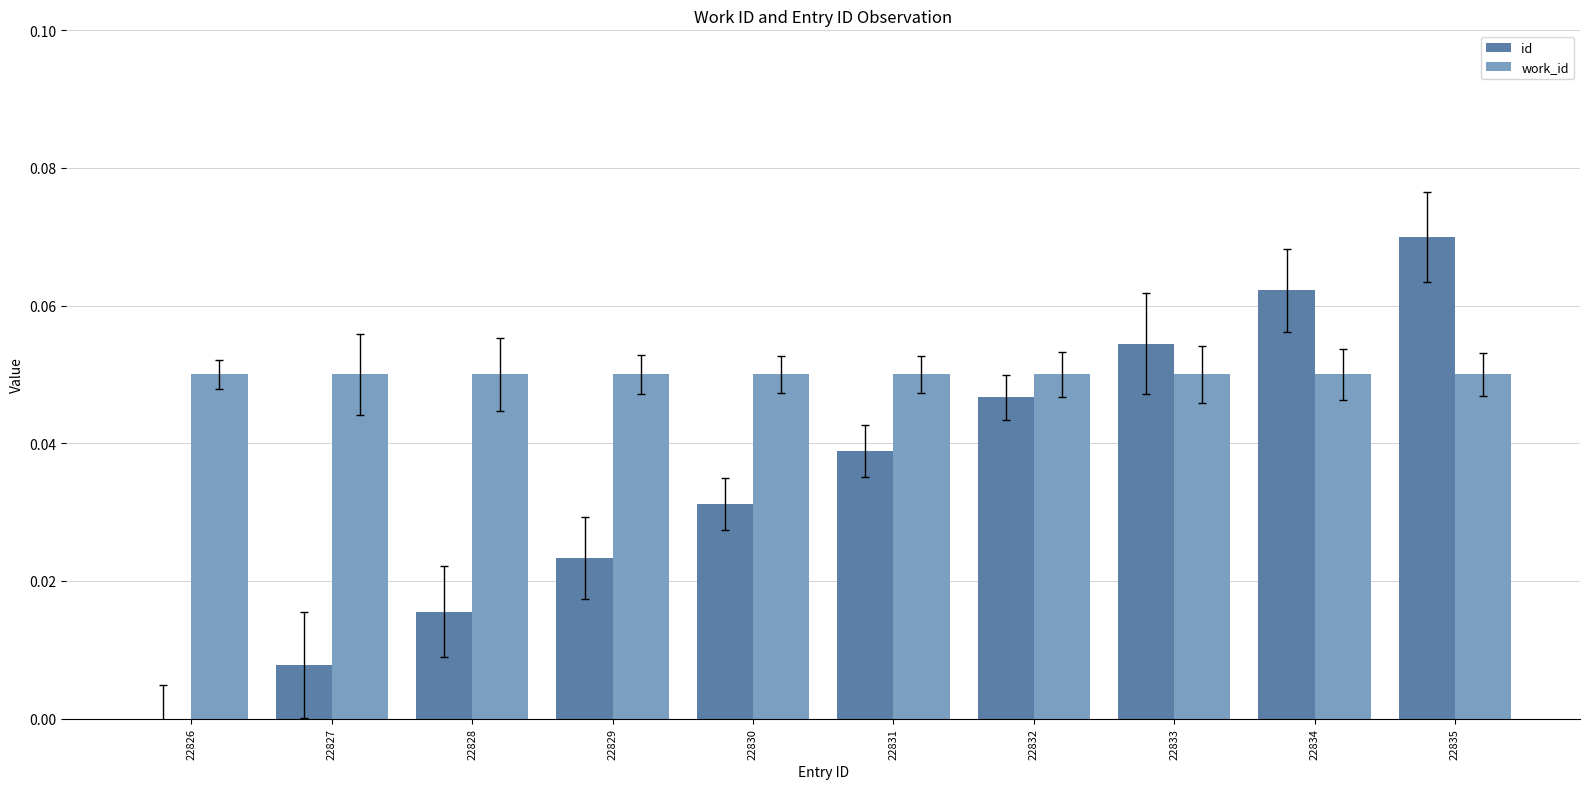

What is the sum of all id values?

0.4